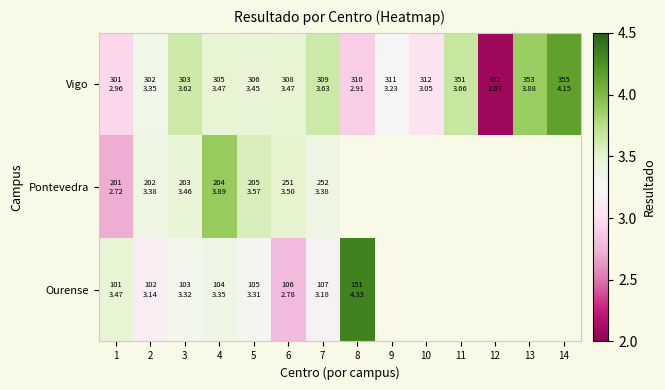

What is the difference between the maximum and minimum values in the Pontevedra series?

1.2